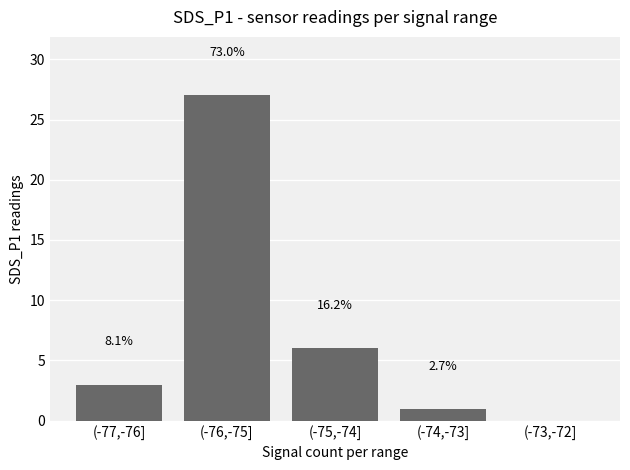

Reading left to right, transcribe all the data shown in this chart.

3	27	6	1	0